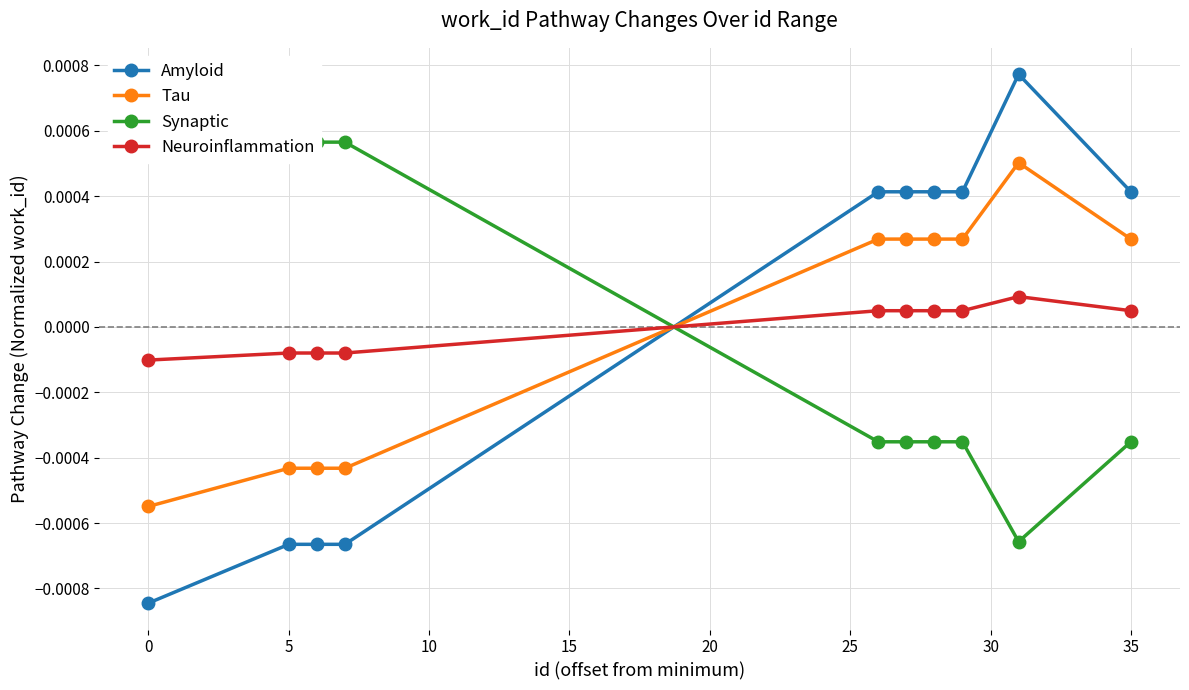

Count the Neuroinflammation values in the range 0 to 1.

6